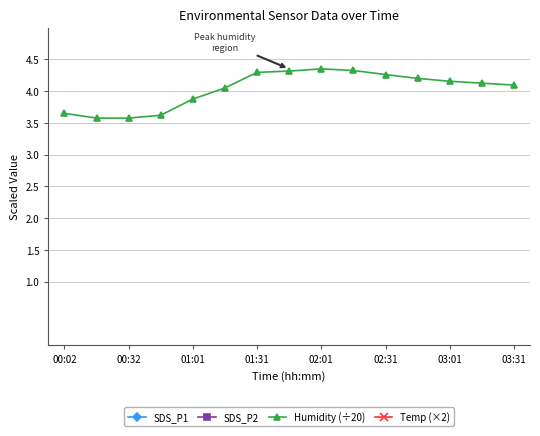

How many data points in Temp (×2) are less than 19?

3